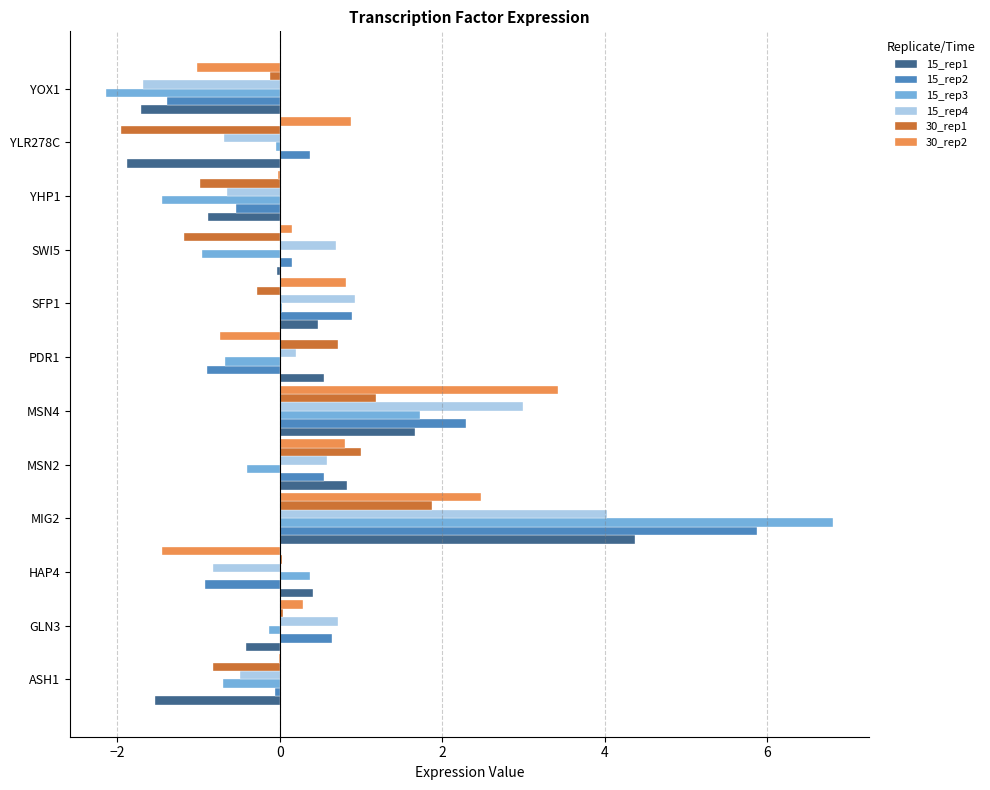

At which label does 15_rep3 reach its peak?

MIG2